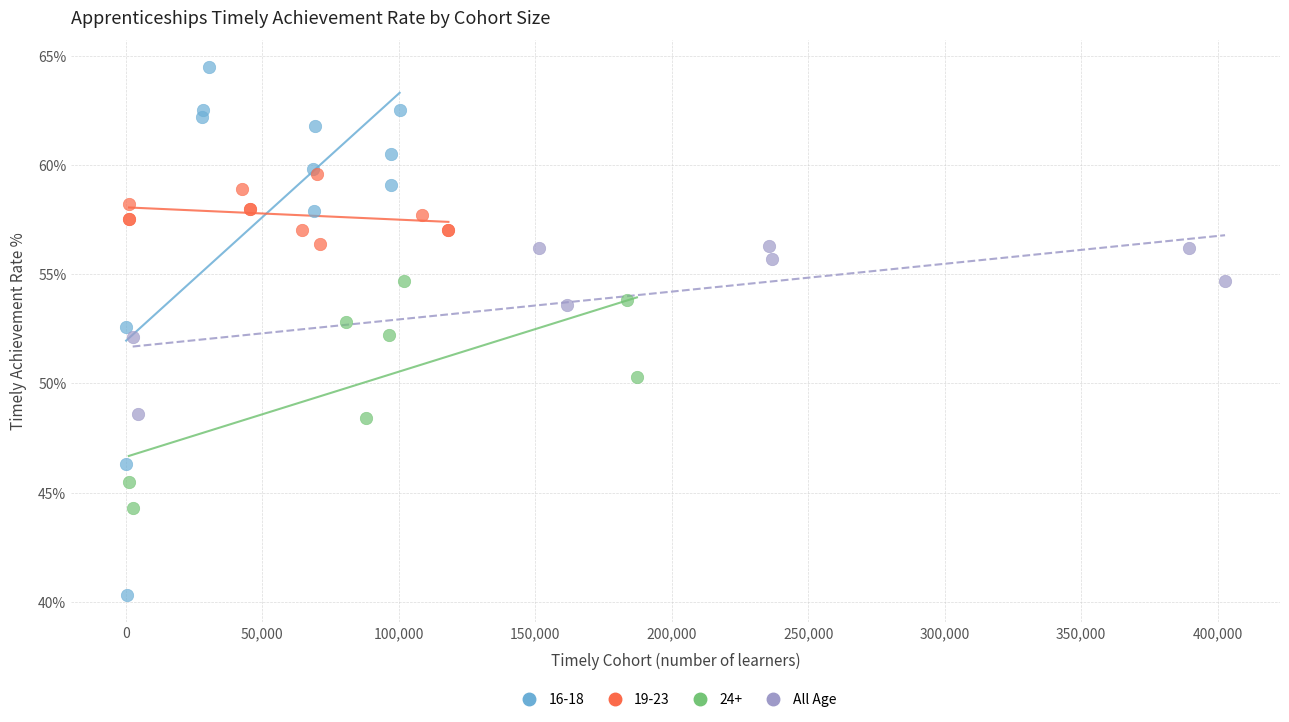

Which series contains the highest Y value?

16-18